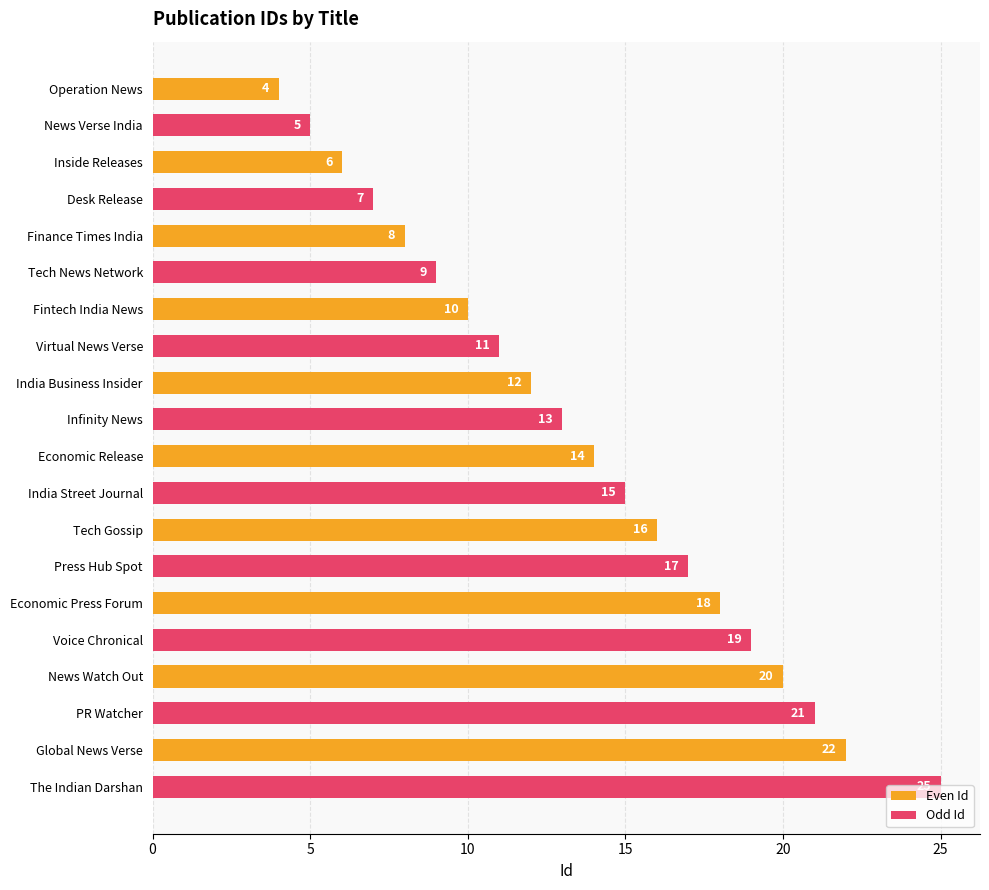

Is it true that Odd Id equals 3 at India Business Insider?

False